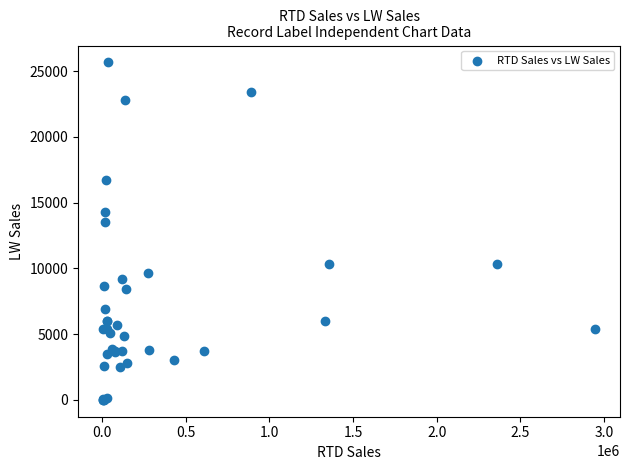

What Y value in the scatter plot is closest to 12830?

13498